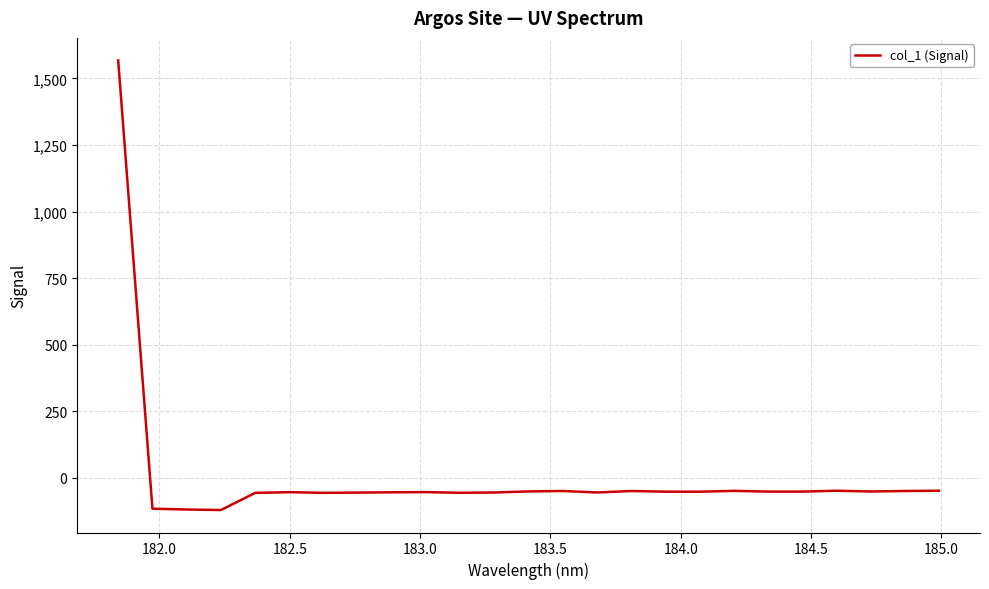

What is the minimum value shown in the chart?

-120.7